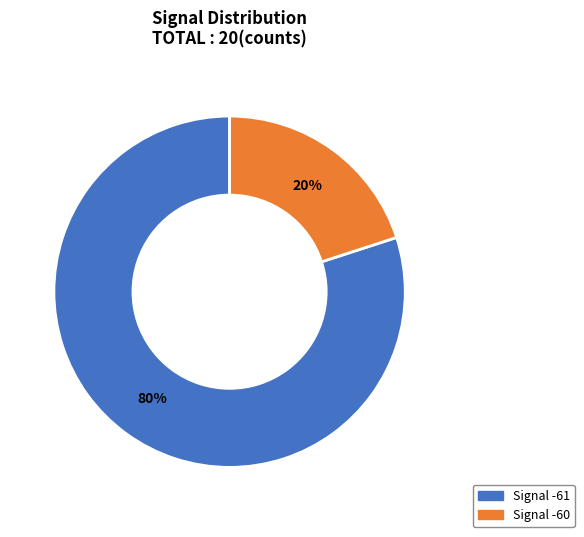

Is there a majority slice in this chart?

Yes